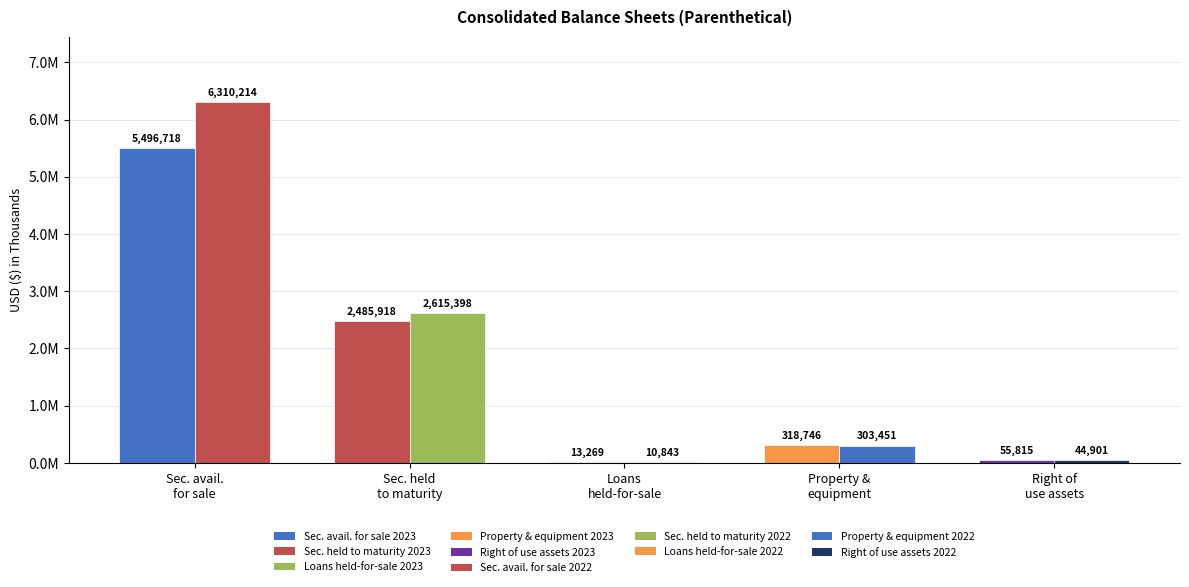

What is the spread (max minus min) of values at Right of
use assets?

10914